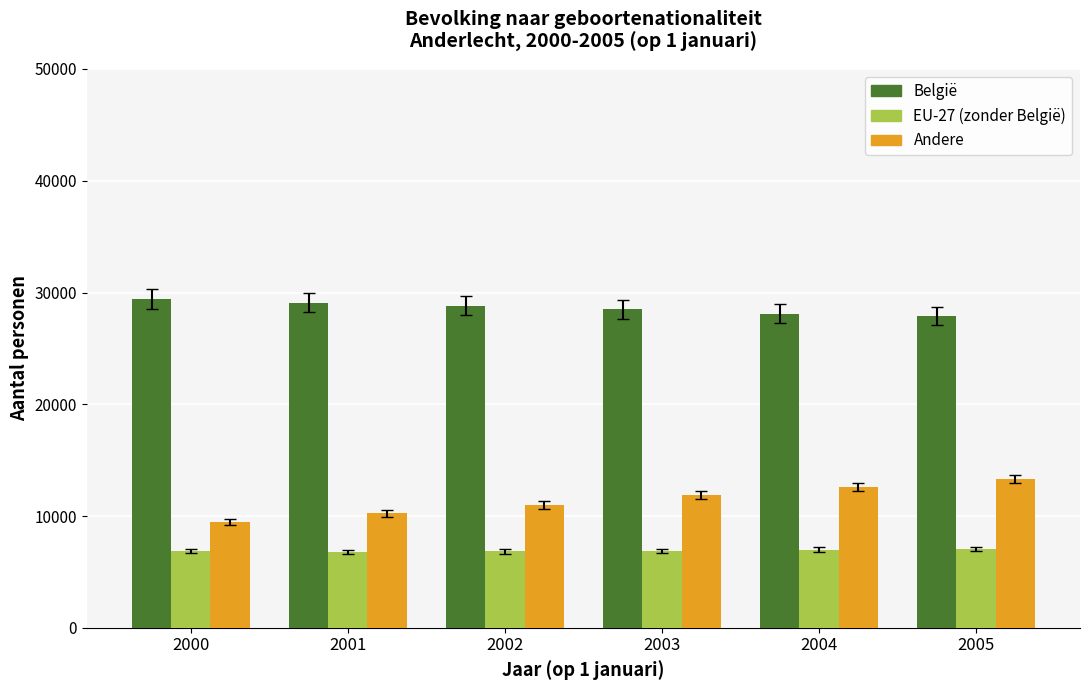

How many distinct data groups are displayed?

3